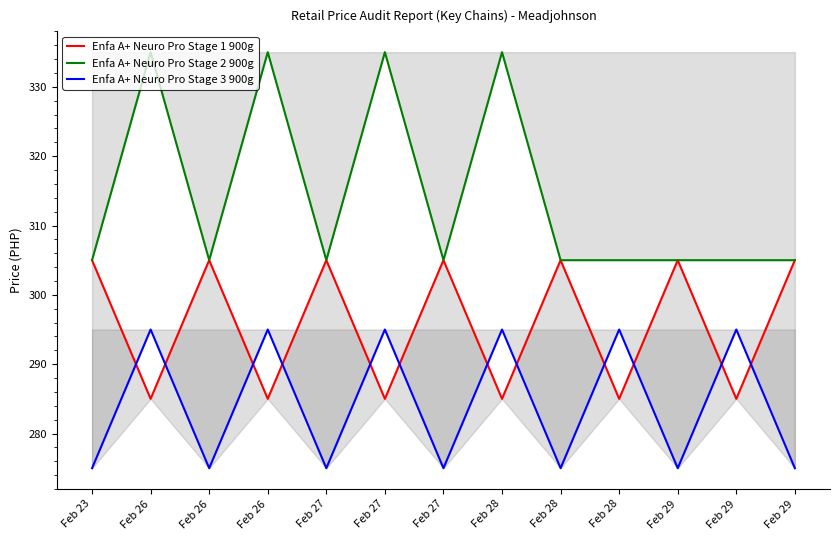

The value of Enfa A+ Neuro Pro Stage 1 900g at Feb 28 is 285. True or false?

True